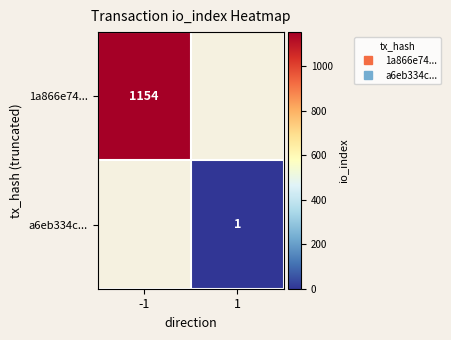

What is the spread (max minus min) of values at -1?

1154